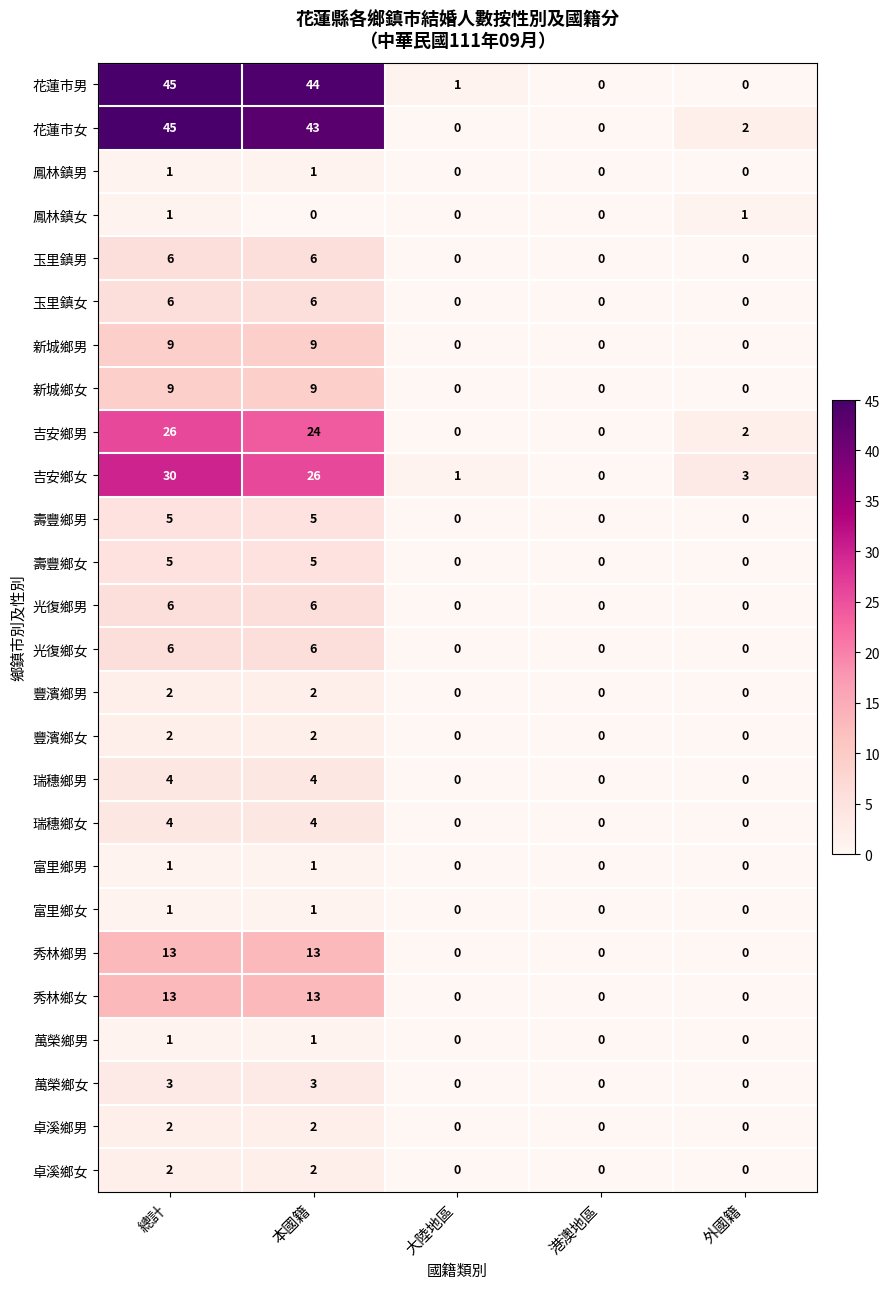

What is the difference between the 瑞穗鄉女 values at 總計 and 大陸地區?

4